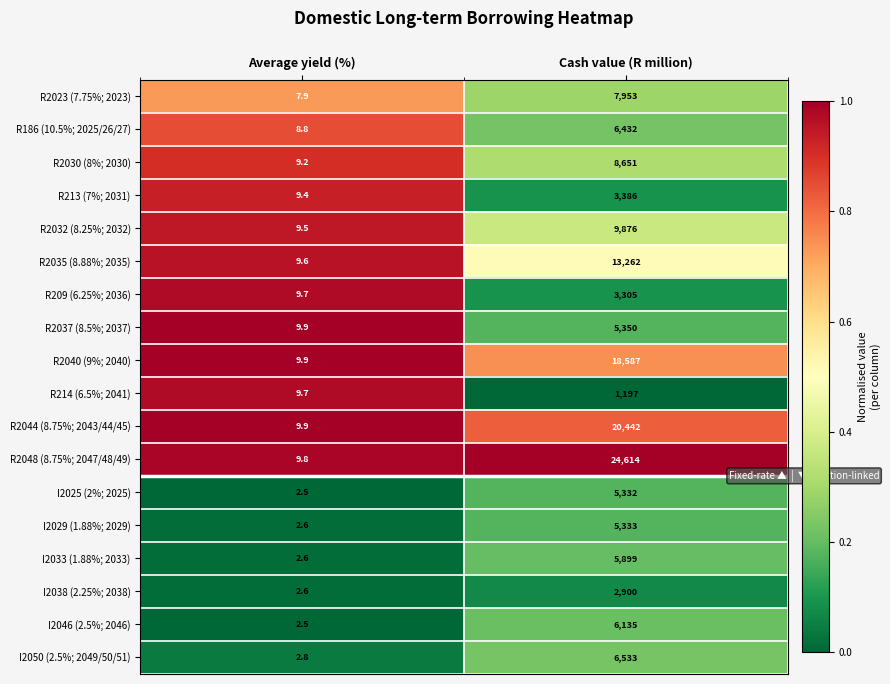

At which category does the chart reach its minimum across all series?

Average yield (%)